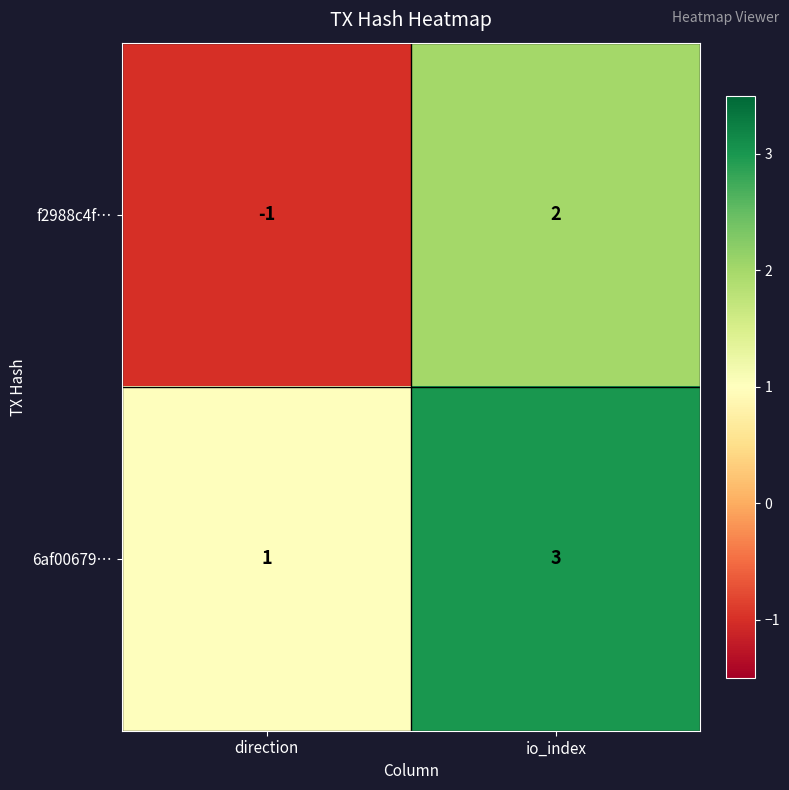

Which series changed the most between direction and io_index?

f2988c4f…